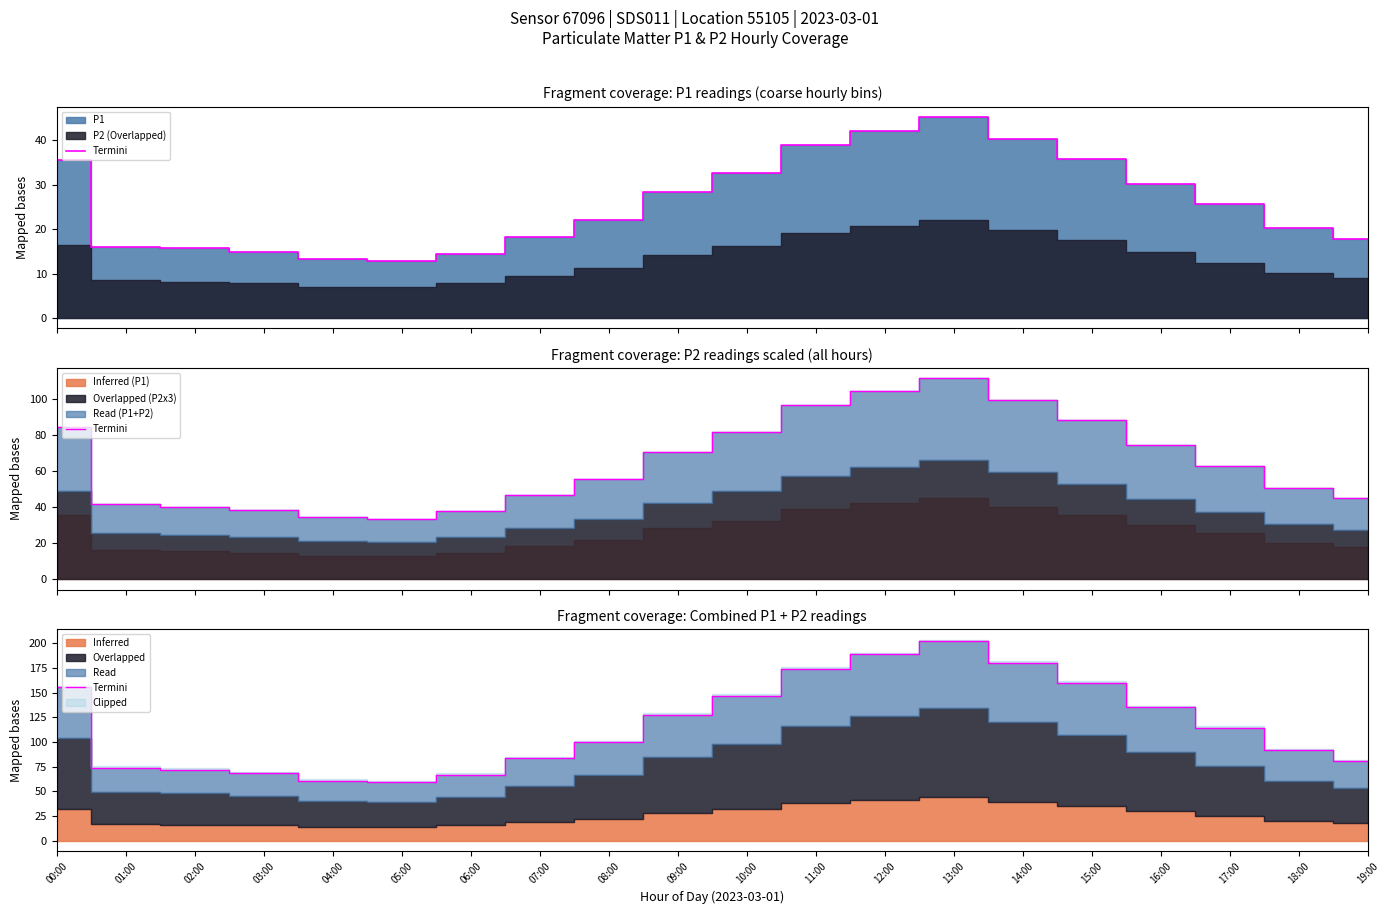

What is the label of the 18th point from the right?

02:00